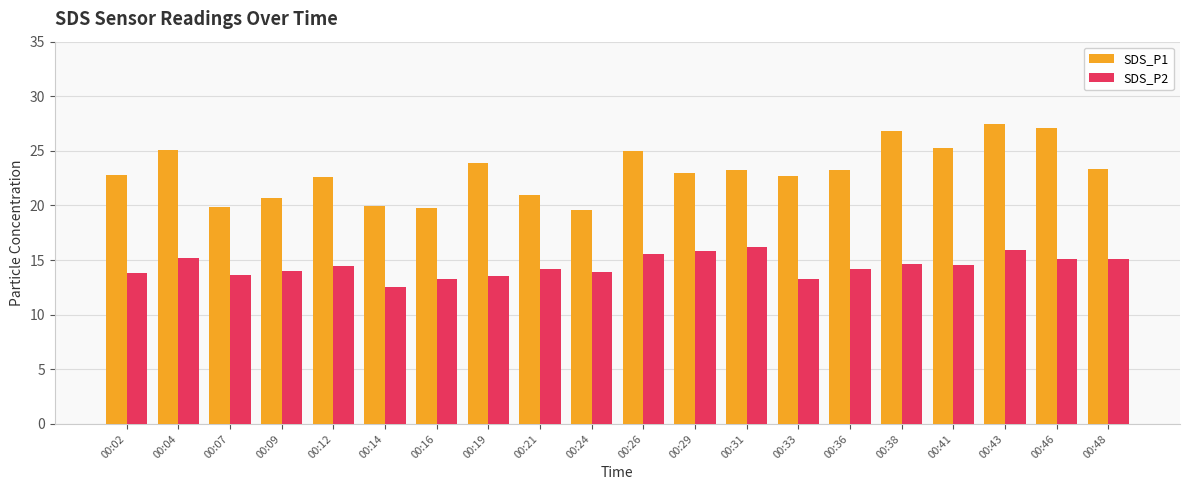

What is the difference between the maximum and second lowest values in the SDS_P2 series?

3.0